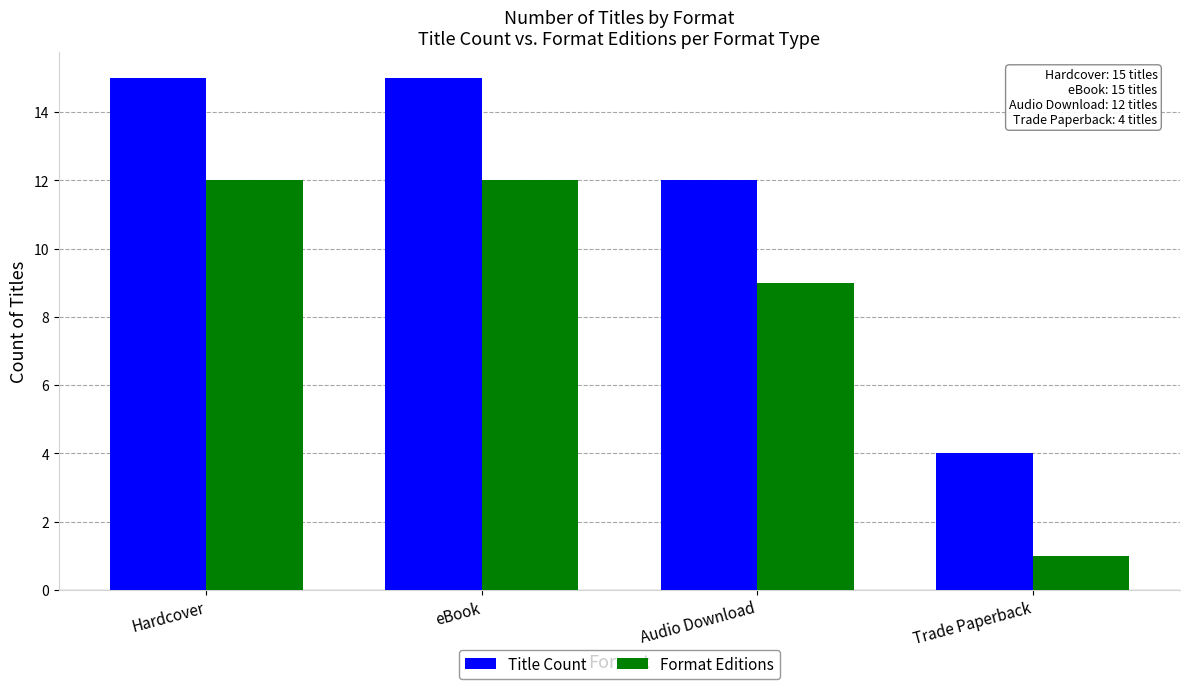

Which series has the largest total across all categories?

Title Count